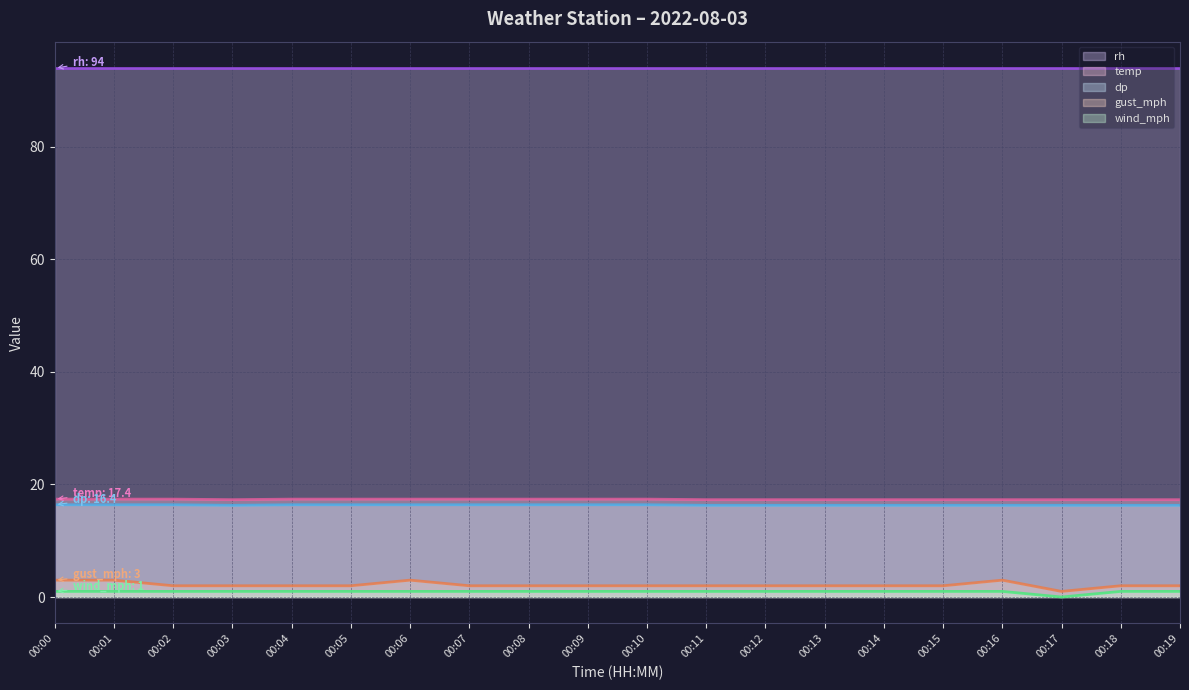

Which has a higher value, 00:12 or 00:01?

00:01